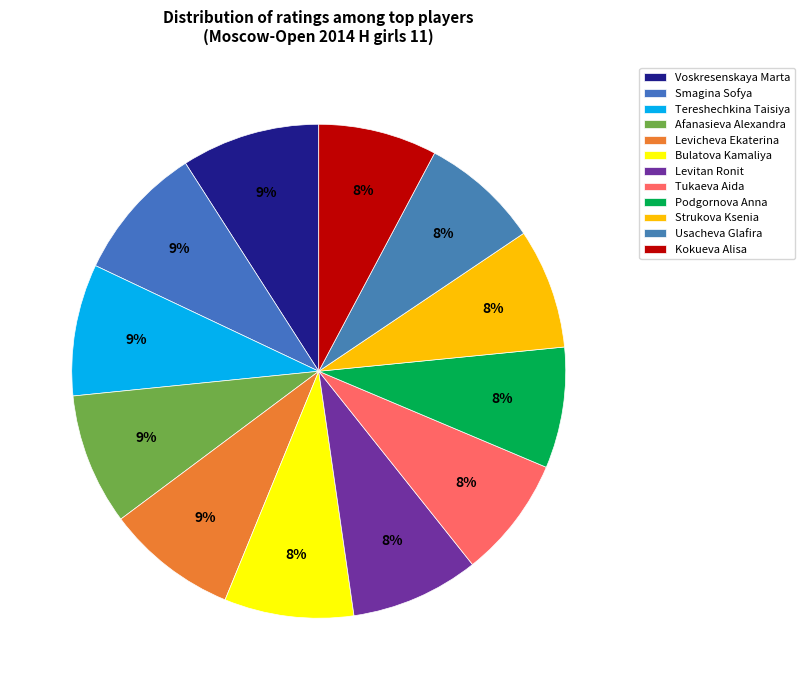

What percentage is the Levicheva Ekaterina slice, to the nearest percent?

9%